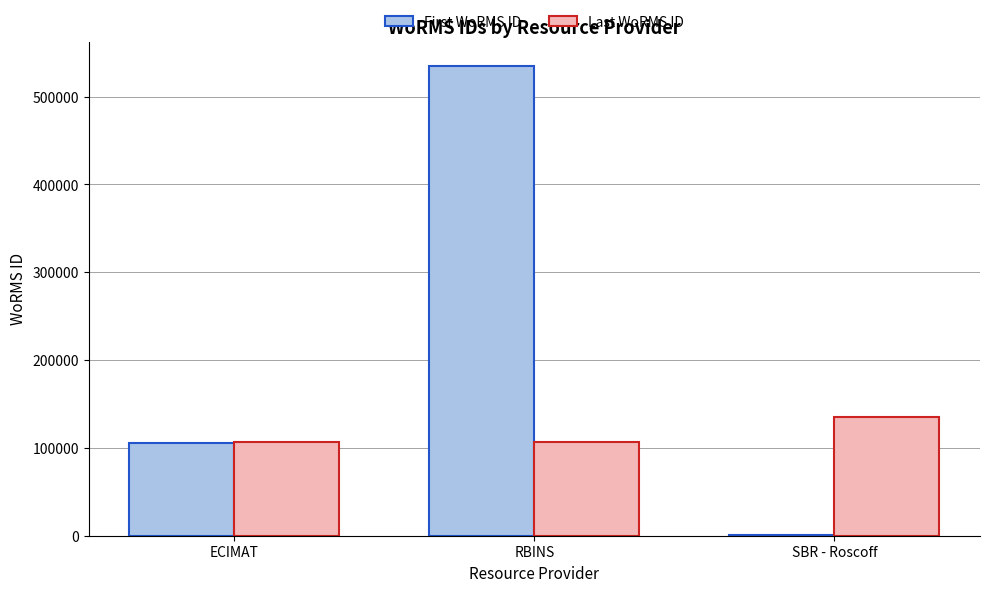

Which series has the largest total across all categories?

First WoRMS ID